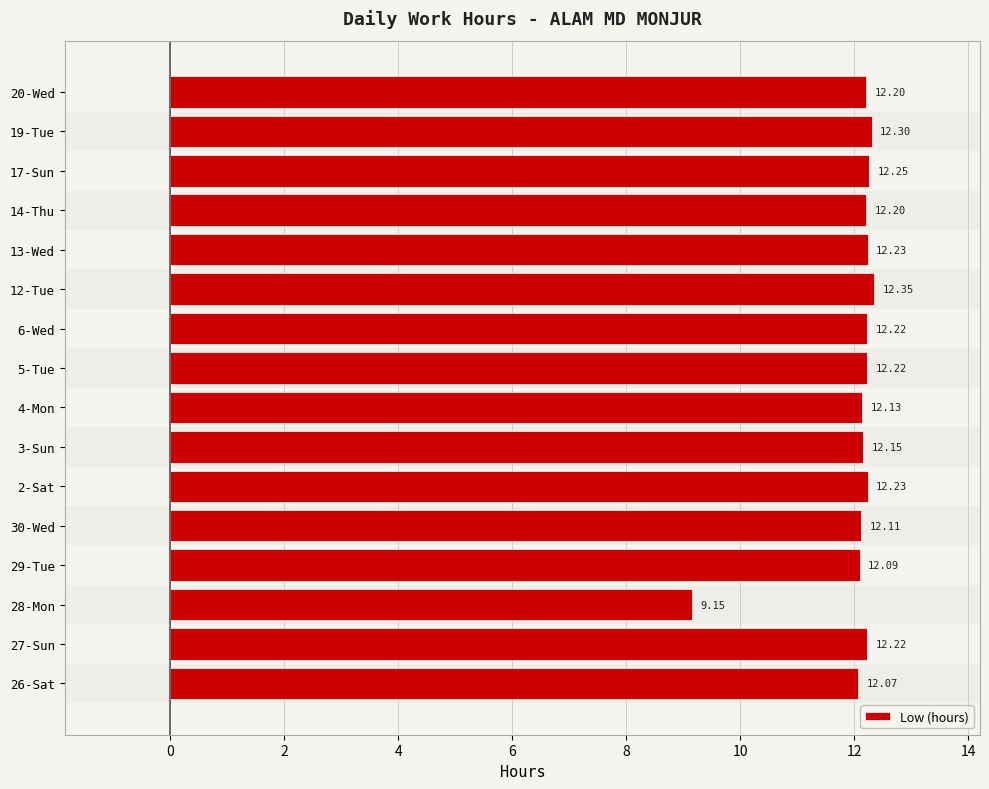

At which category does the chart reach its peak across all series?

12-Tue